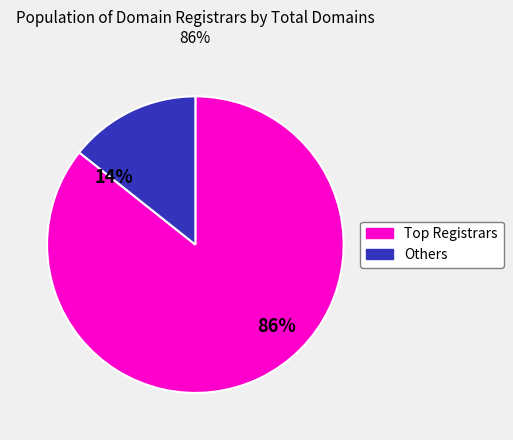

To the nearest percent, what is the average slice percentage?

50%